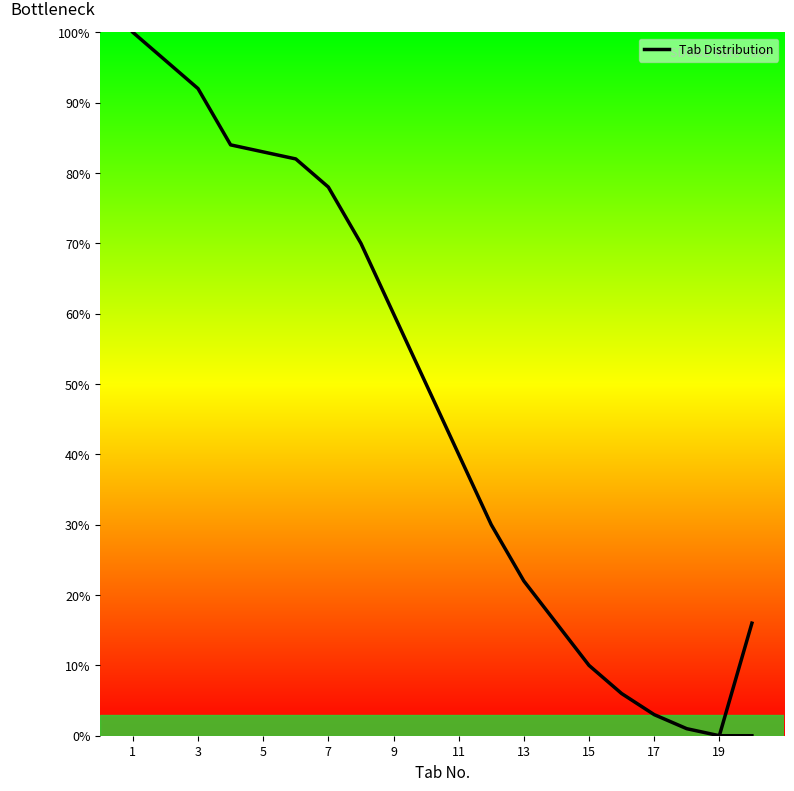

What is the maximum value shown in the chart?

100